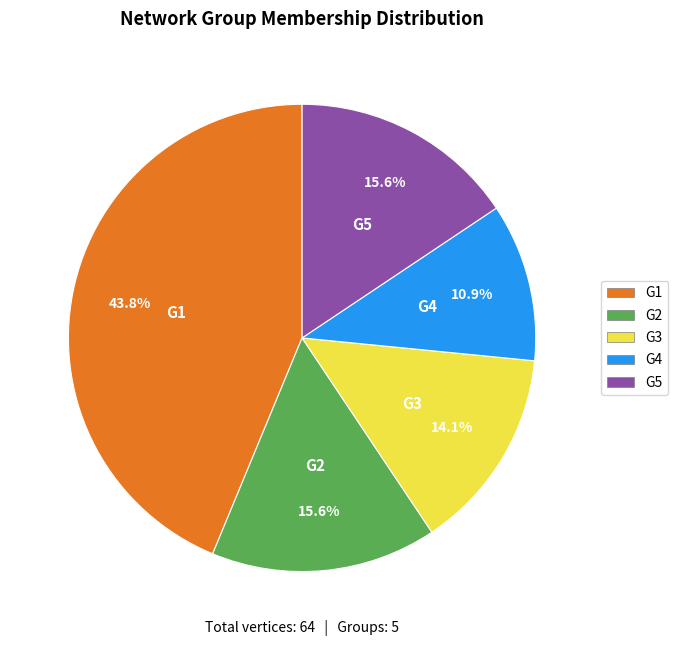

What is the total percentage of G4 and G1?

54.7%